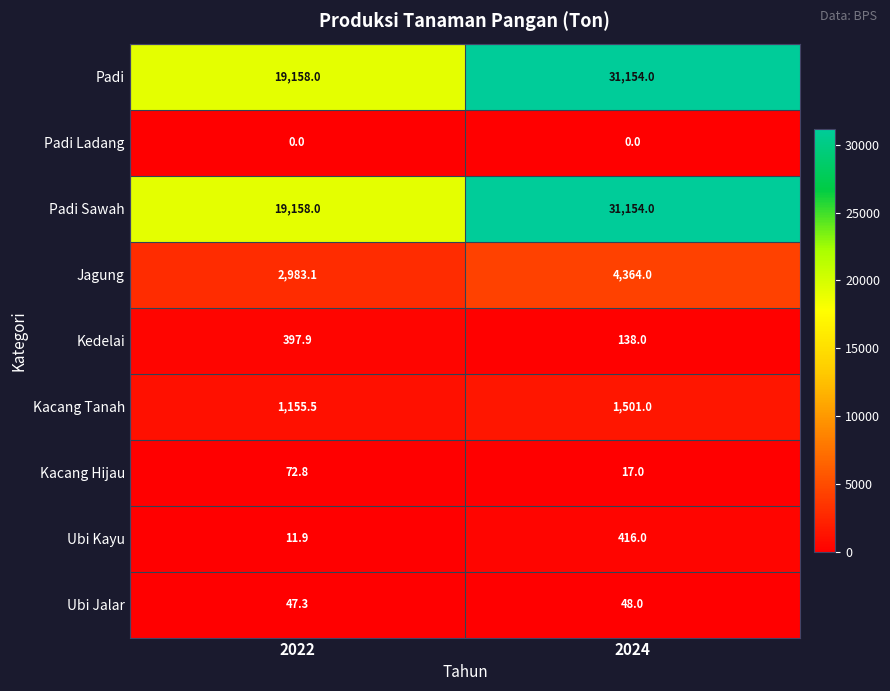

What is the difference between the maximum and minimum values in the Ubi Kayu series?

404.1